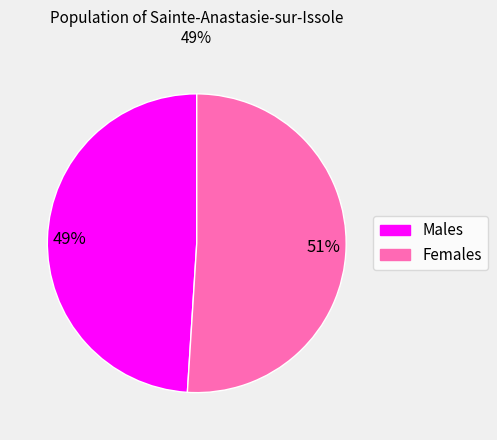

To the nearest percent, what is the difference between the largest and smallest slice percentages?

2%